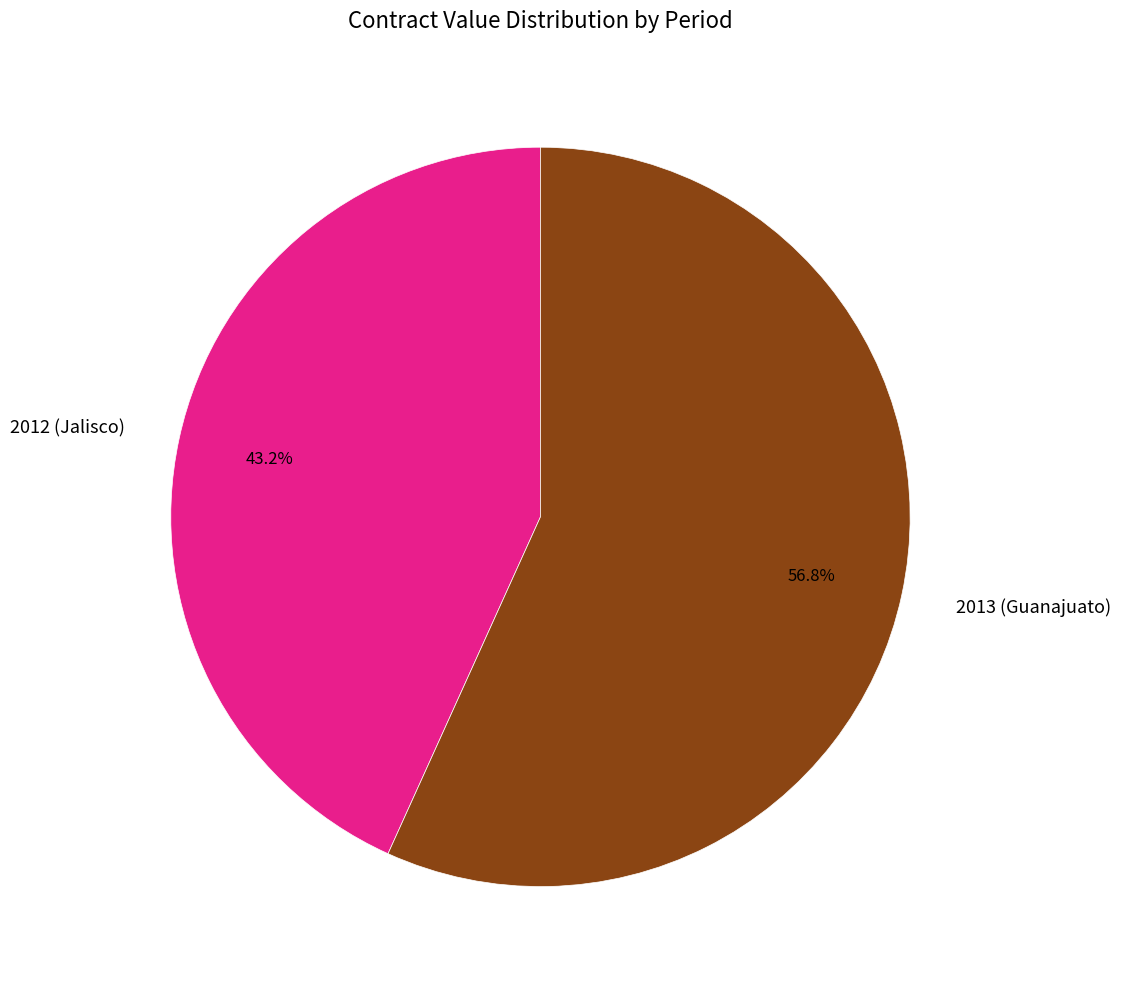

How many segments does this pie chart have?

2